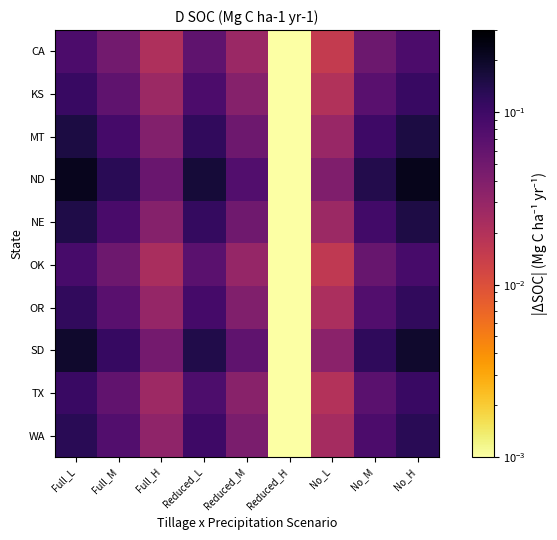

How many positive values does the OK series have?

3